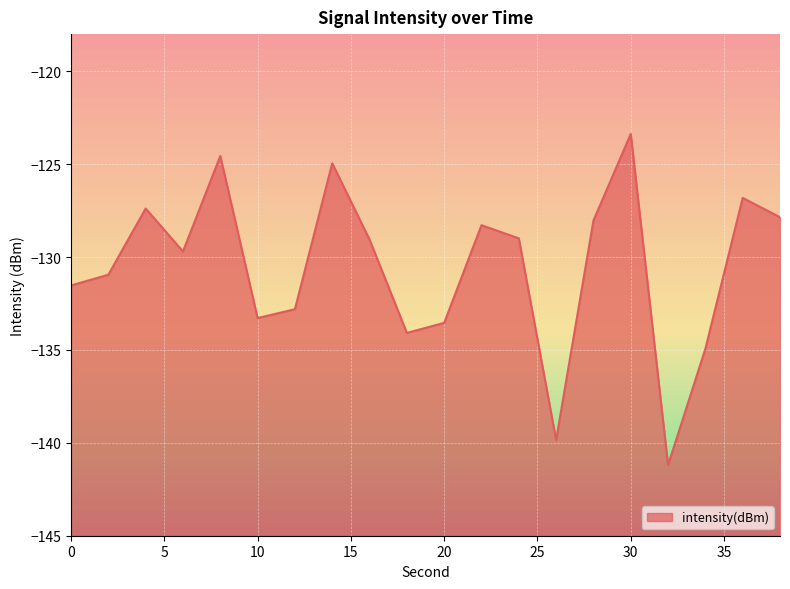

Where is the first local maximum?

4